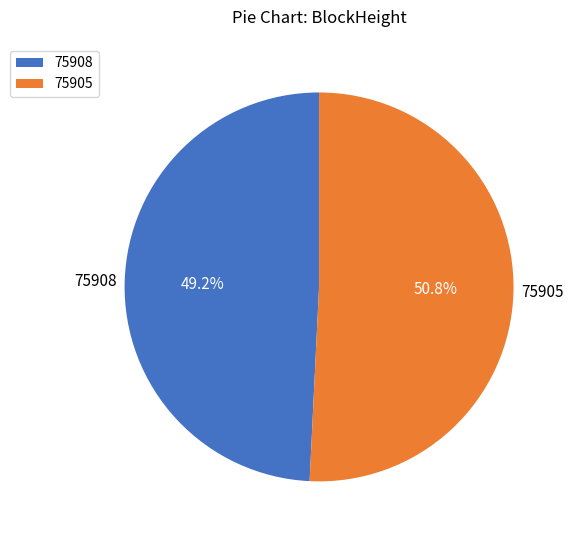

Count the number of slices in the pie.

2